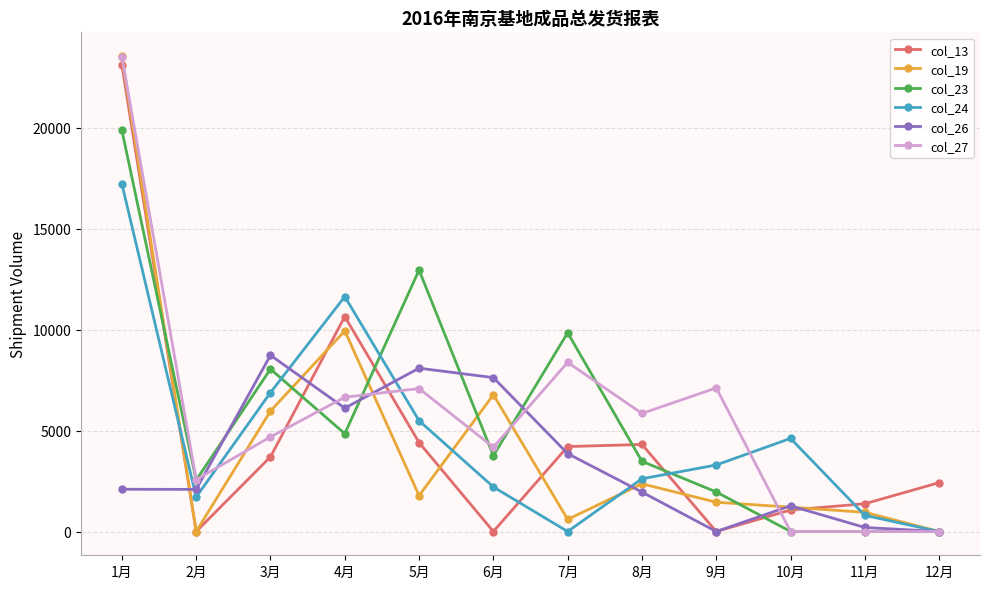

Between 1月 and 9月, which series saw the biggest shift?

col_13